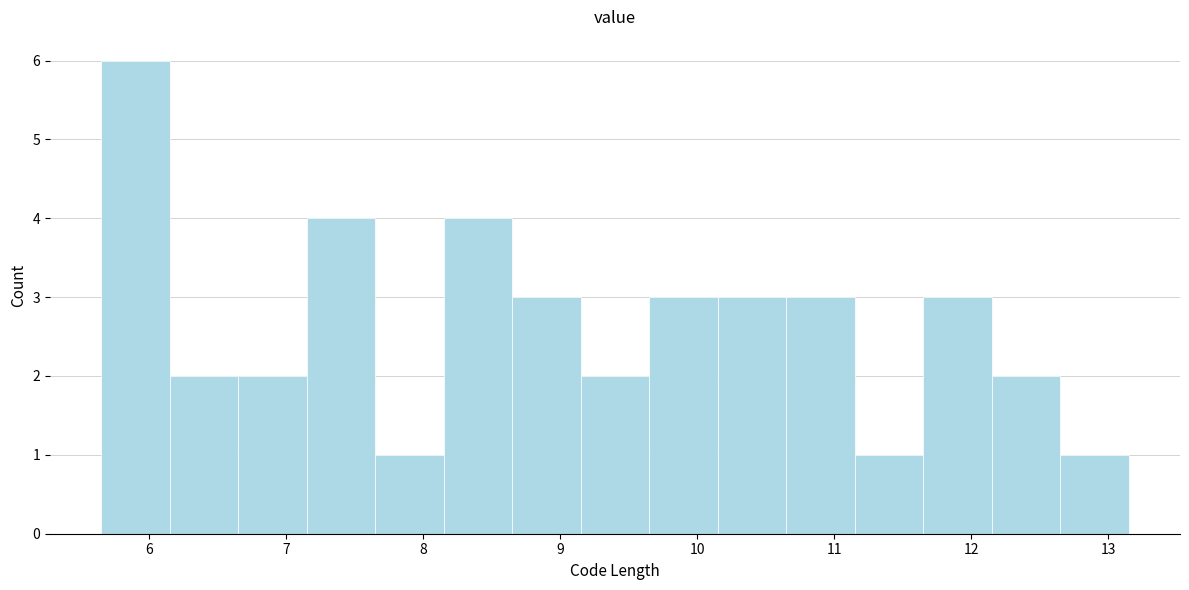

Reading left to right, list every bar in this chart as the range it spans on the x-axis followed by its height. Neither the bar edges nor the heights are printed on the chart, so give them approximately, as read against the axes.

5.65 to 6.15: 6
6.15 to 6.65: 2
6.65 to 7.15: 2
7.15 to 7.65: 4
7.65 to 8.15: 1
8.15 to 8.65: 4
8.65 to 9.15: 3
9.15 to 9.65: 2
9.65 to 10.15: 3
10.15 to 10.65: 3
10.65 to 11.15: 3
11.15 to 11.65: 1
11.65 to 12.15: 3
12.15 to 12.65: 2
12.65 to 13.15: 1